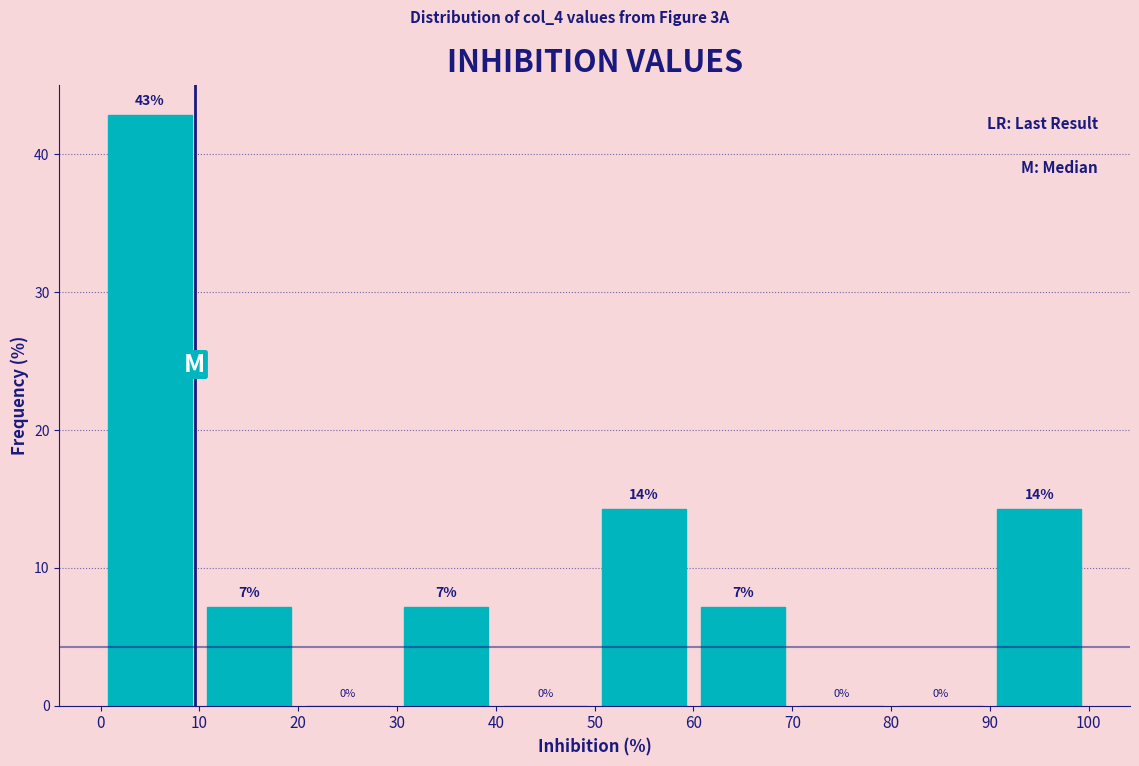

Over which range of the x-axis is the bar tallest?

0 to 10